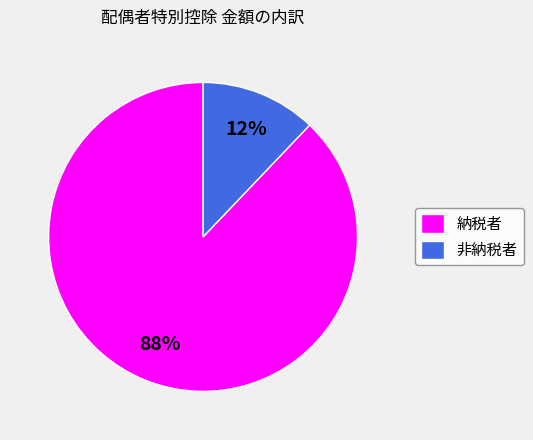

Is it true that 非納税者 is 1% of the pie?

False